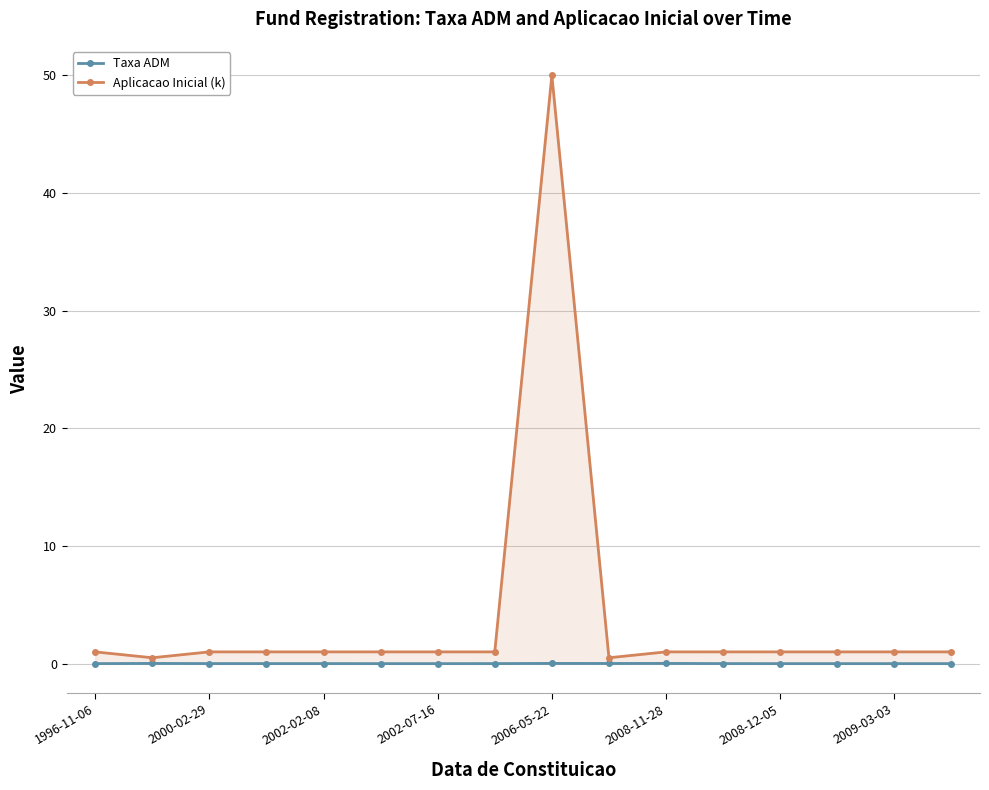

List the series in order of their overall mean, highest first.

Aplicacao Inicial (k), Taxa ADM